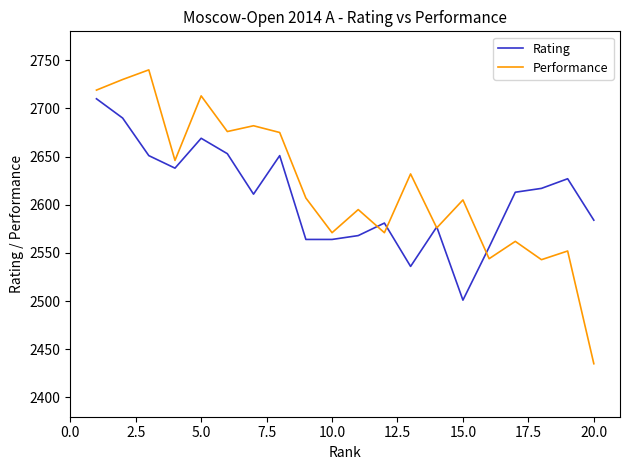

What is the lowest value of the Rating series?

2501